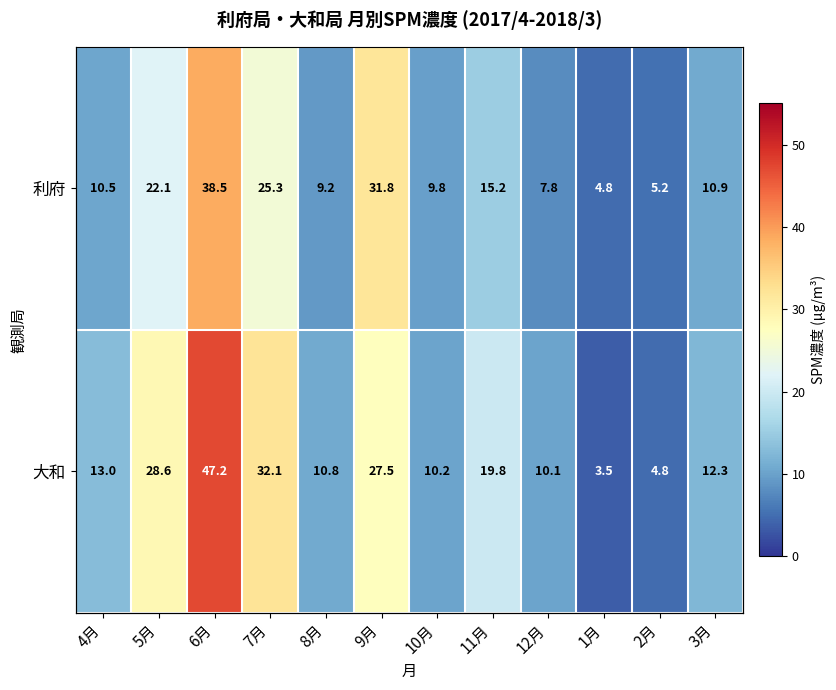

Which has a higher value, 10月 or 3月?

3月